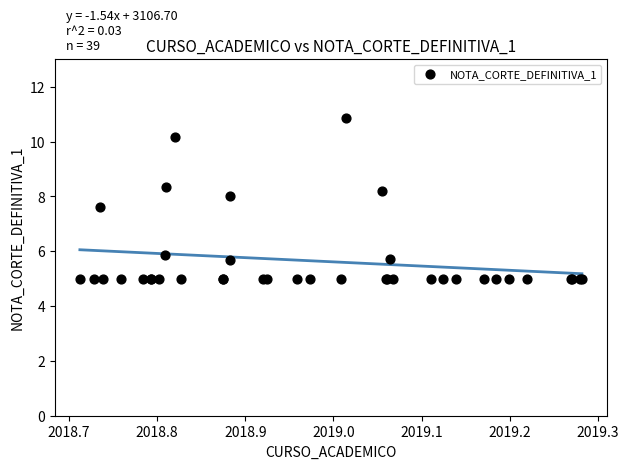

What Y value in the scatter plot is closest to 7?

7.6